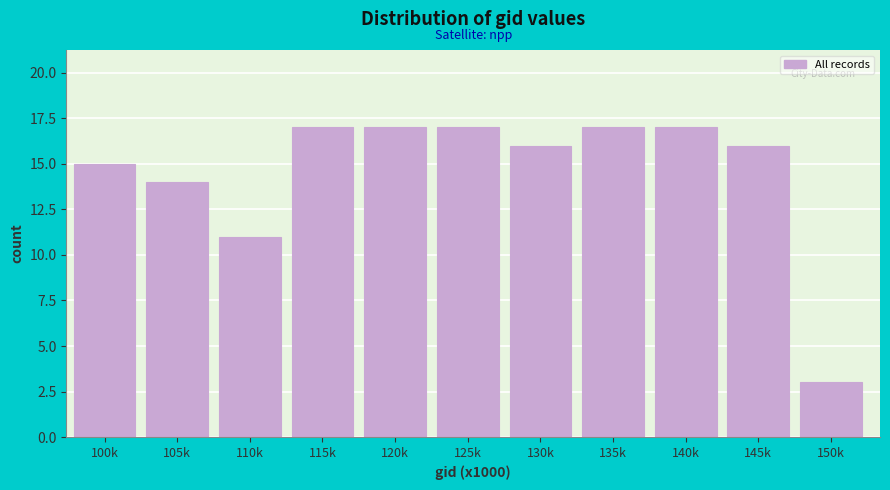

Reading left to right, list all the values displayed in this chart.

100k=15	105k=14	110k=11	115k=17	120k=17	125k=17	130k=16	135k=17	140k=17	145k=16	150k=3